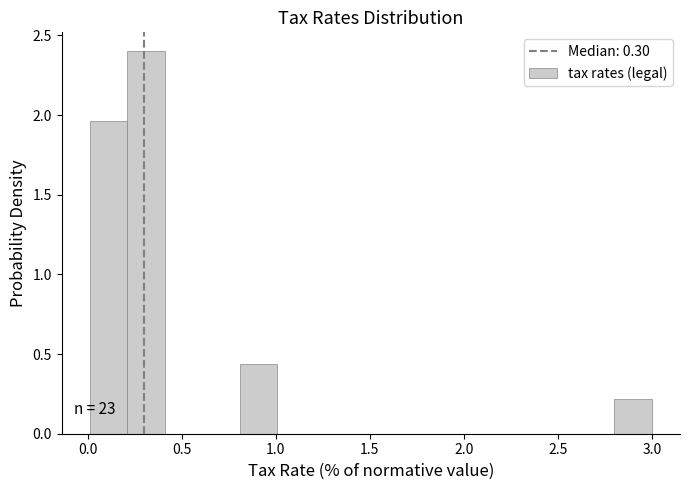

Around what value on the x-axis is the tallest bar? Give the approximate position of its centre, as read against the axis.

0.30